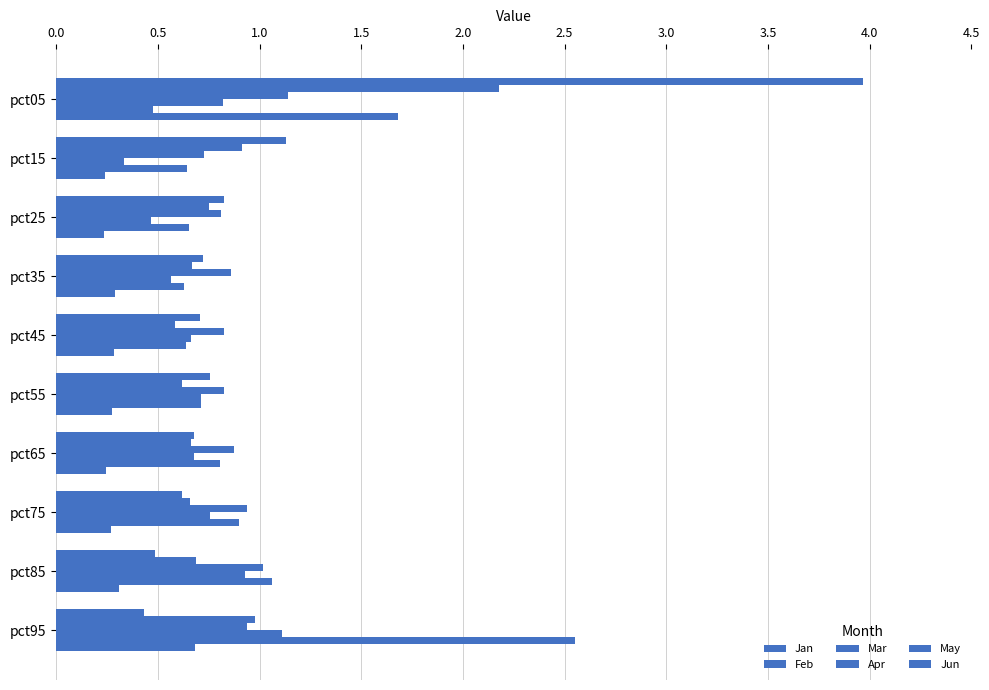

How many categories are shown in the chart?

10